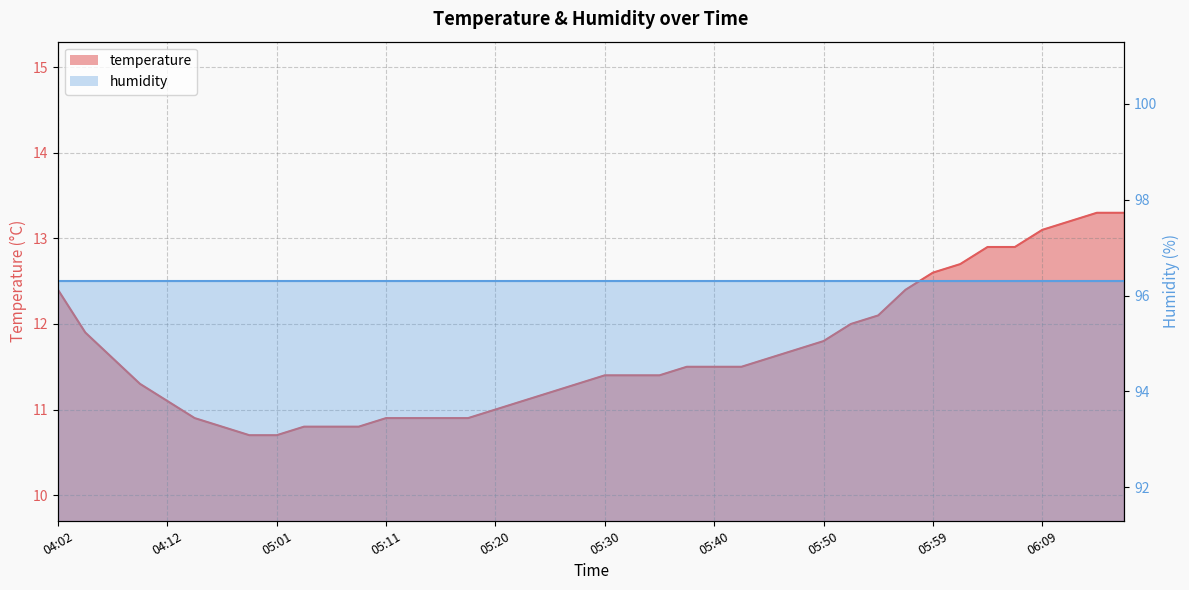

Rank the categories by value from lowest to highest.

04:19, 05:01, 04:17, 05:03, 05:06, 05:08, 04:14, 05:11, 05:13, 05:15, 05:18, 05:20, 04:12, 05:23, 05:25, 04:09, 05:28, 05:30, 05:32, 05:35, 05:37, 05:40, 05:42, 04:07, 05:45, 05:47, 05:50, 04:04, 05:52, 05:54, 04:02, 05:57, 05:59, 06:02, 06:04, 06:07, 06:09, 06:11, 06:14, 06:16